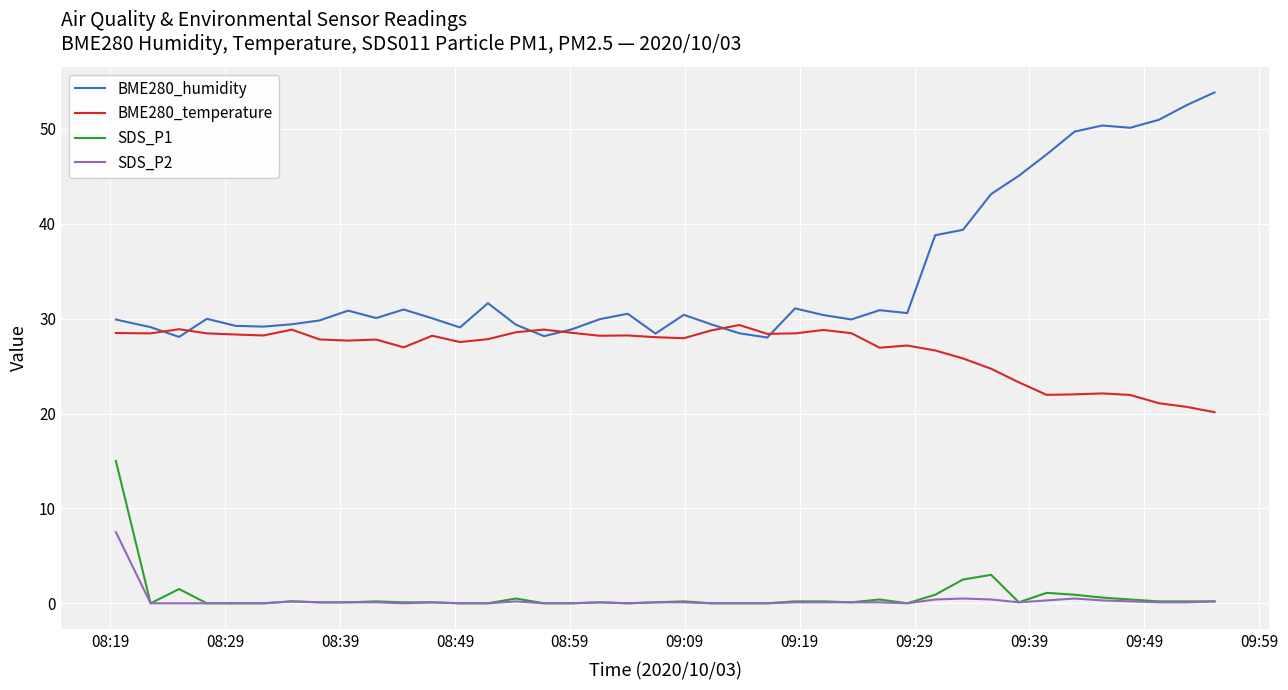

True or false: BME280_humidity has more than 2 points higher than both neighbors.

True